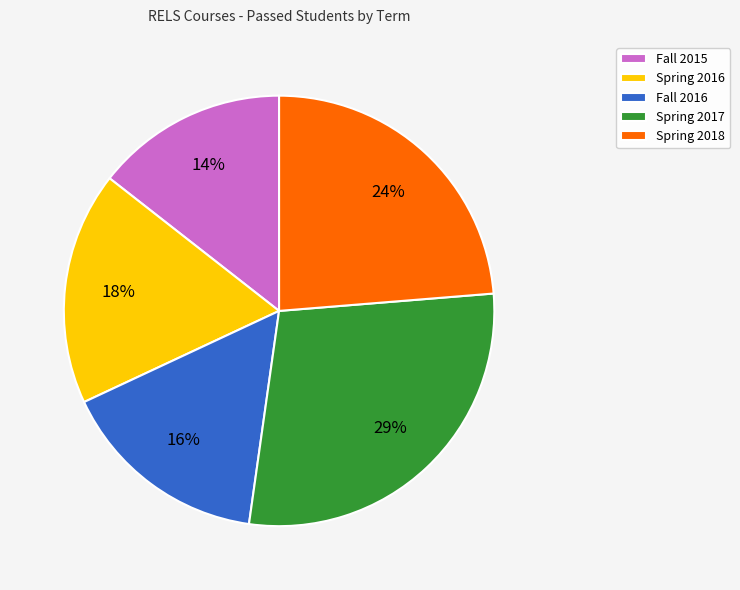

Count the number of slices in the pie.

5